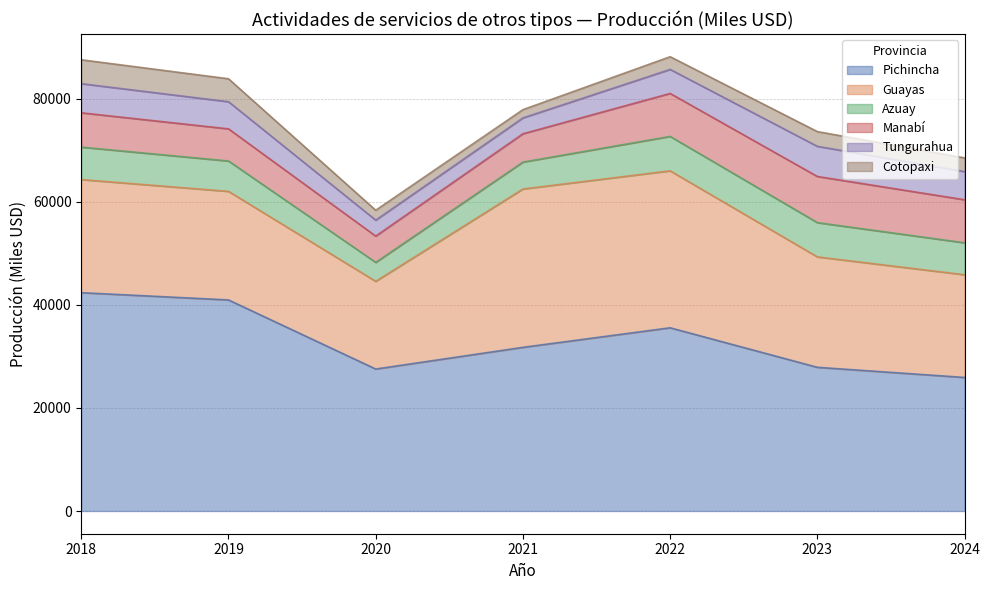

What is the smallest value displayed?

1603